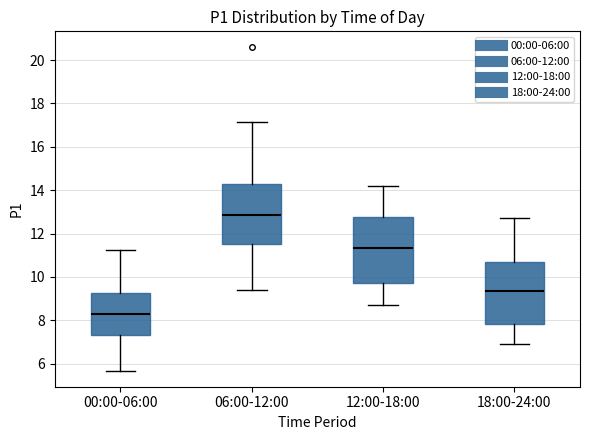

Which box is the tallest, from its lower edge to its upper edge?

12:00-18:00